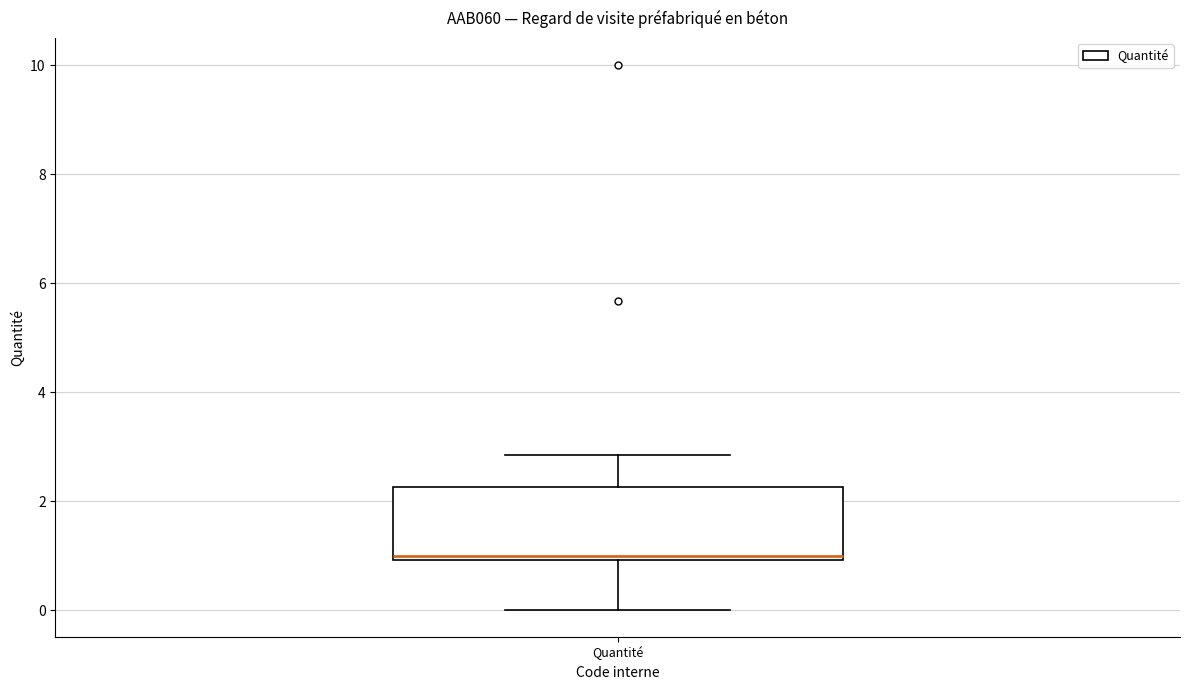

Transcribe this box plot: give where the median line is, the range the box spans, and where the two whiskers end, as read against the y-axis. The values are not printed on the chart, so give them approximately, as read against the axis.

median 1.0 (just above the box's lower edge), box 1.0 to 2.2, whiskers 0.0 to 2.8